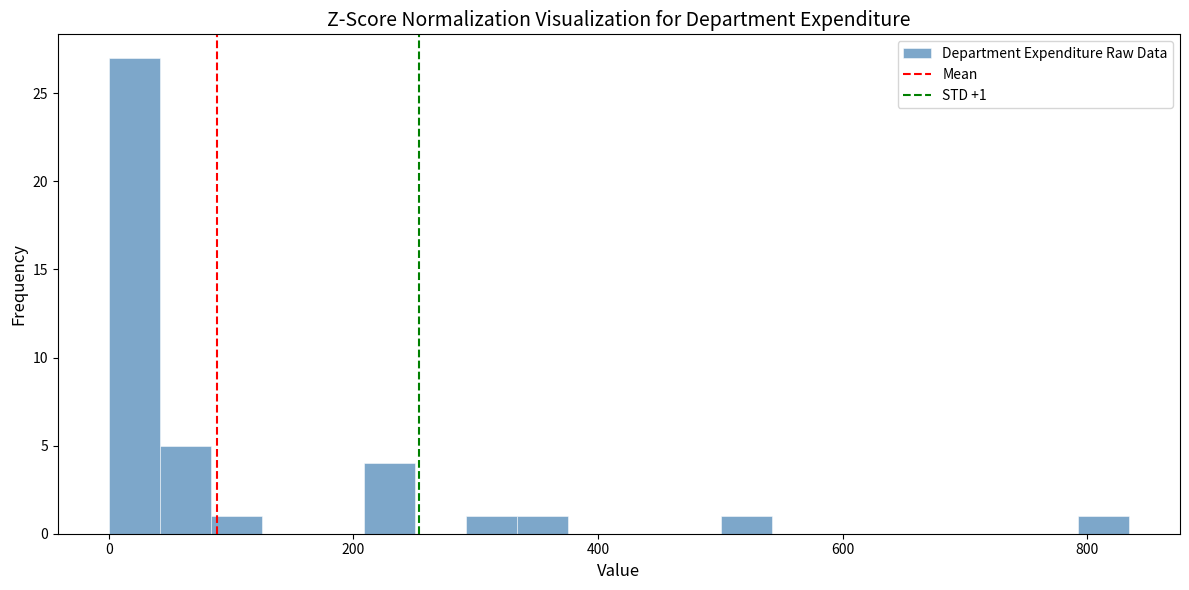

Read against the x-axis, roughly where is the centre of the tallest bar?

20